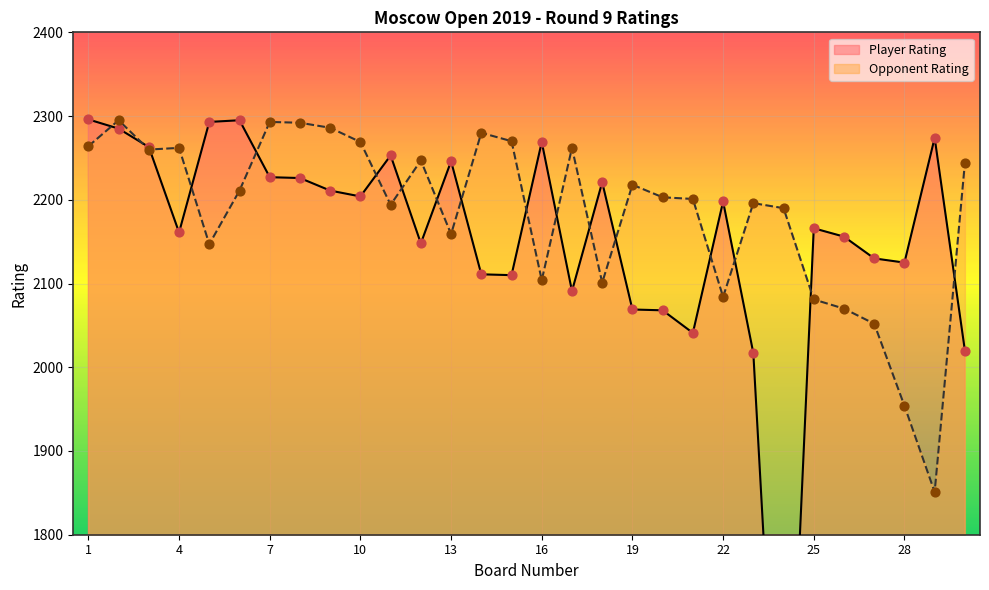

Which series reaches the maximum Y coordinate?

Player No.